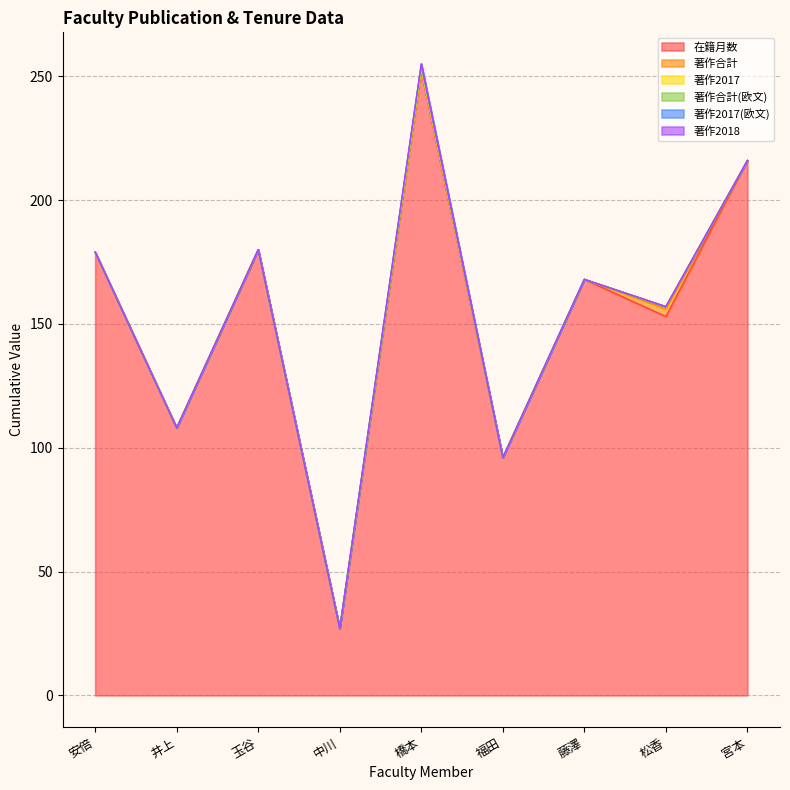

What is the greatest value displayed?

252